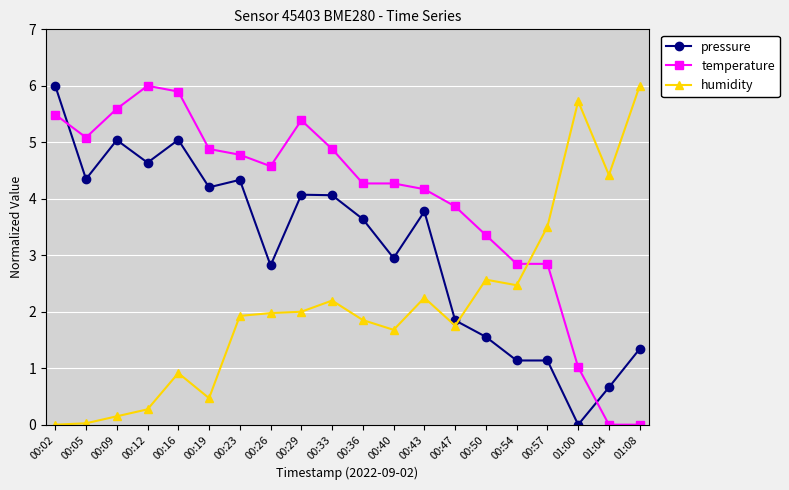

At which label does pressure first exceed 3?

00:02